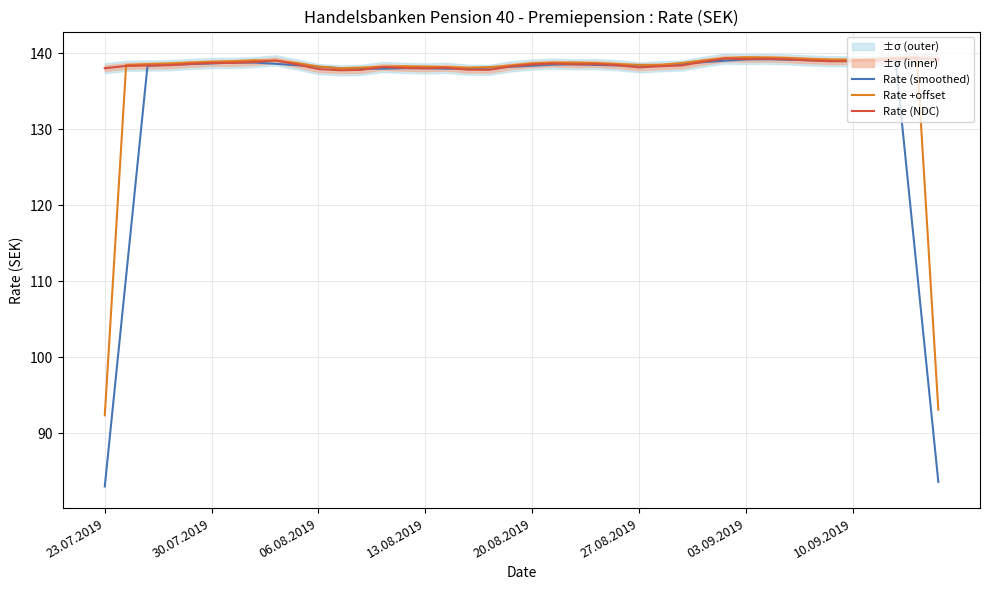

Does the chart have visible grid lines?

Yes